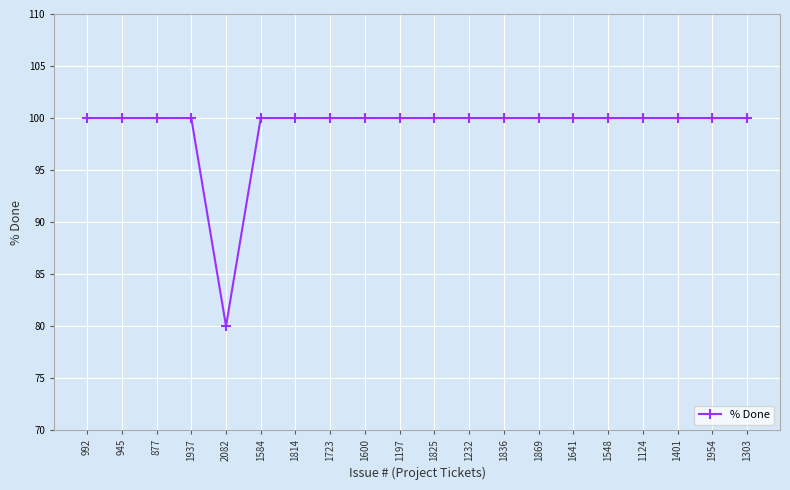

What position from the left is 1954?

19